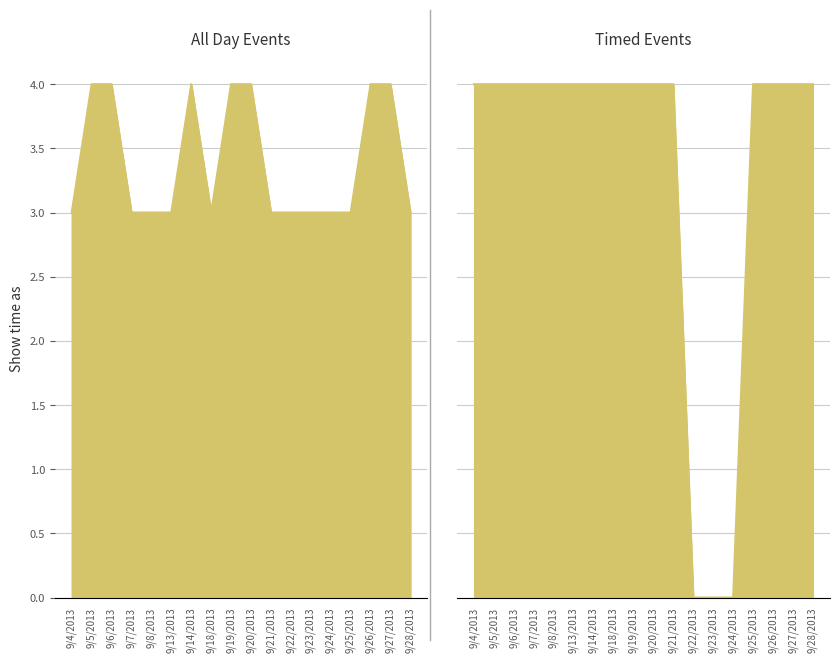

What is the total value across all series at 9/19/2013?

8